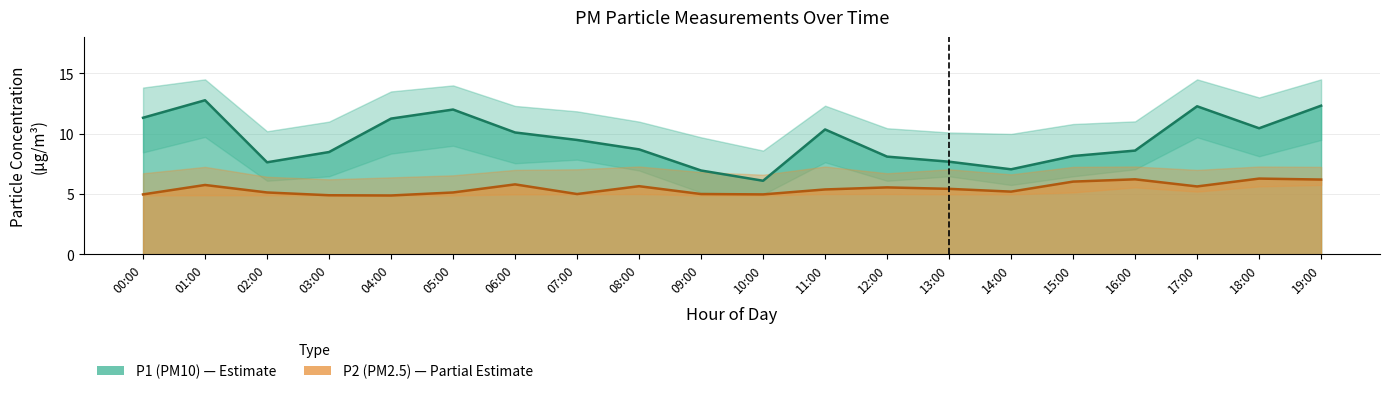

The P2_lower series shows 9.2 at 18:00. True or false?

False